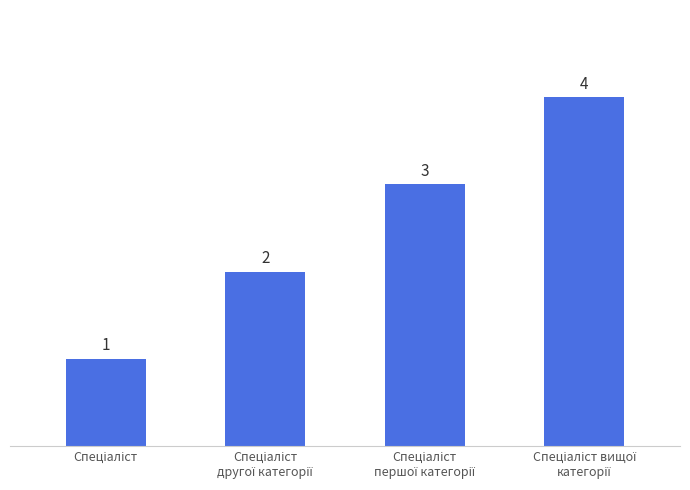

What is the sum of all values?

10